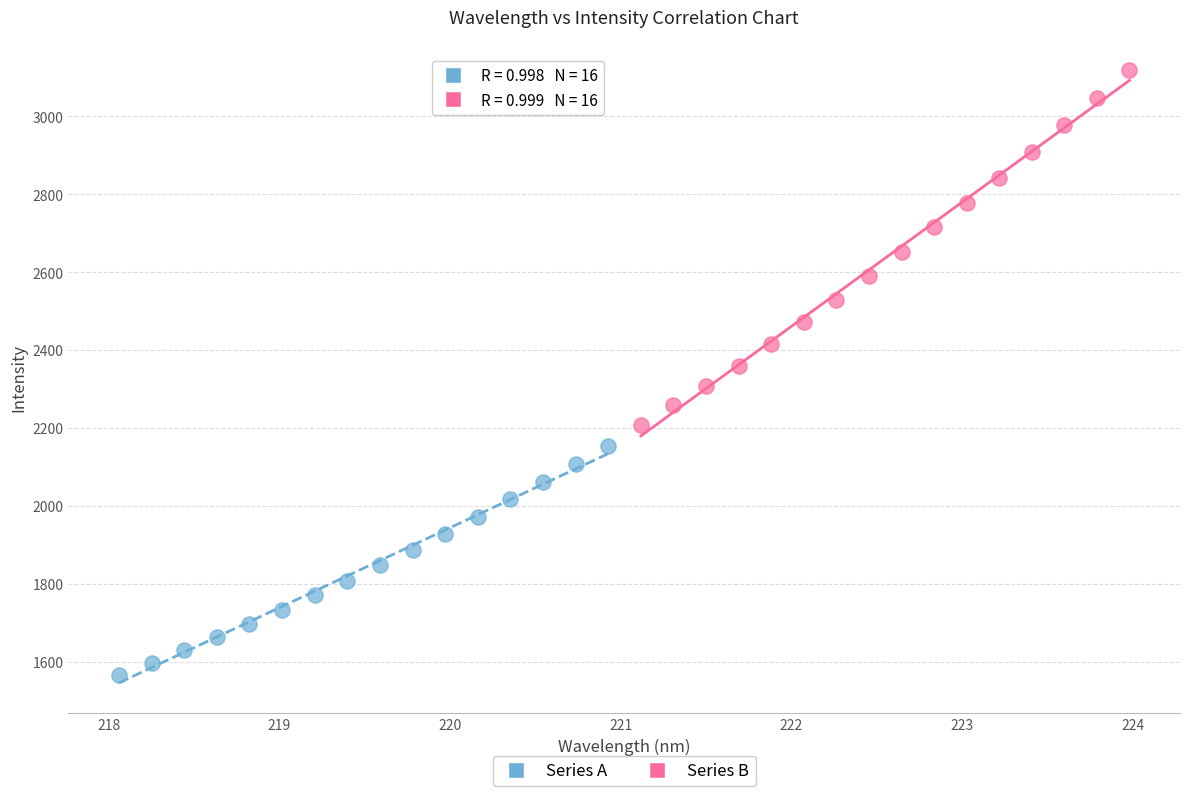

Which series contains the lowest Y value?

Series A